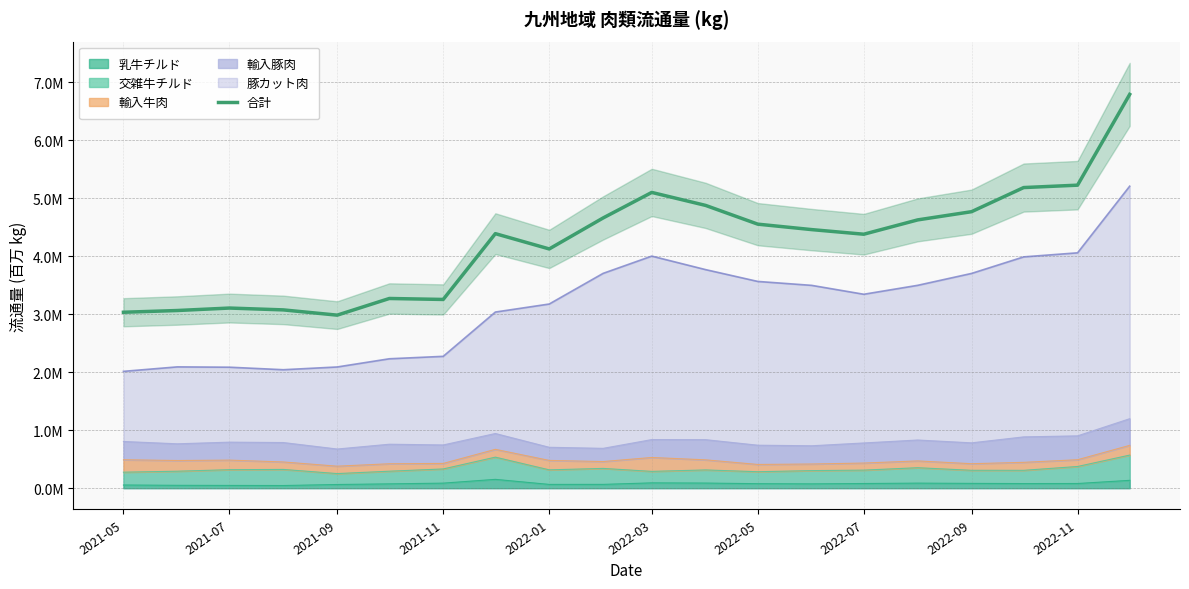

What is the sum of all values?

84.9